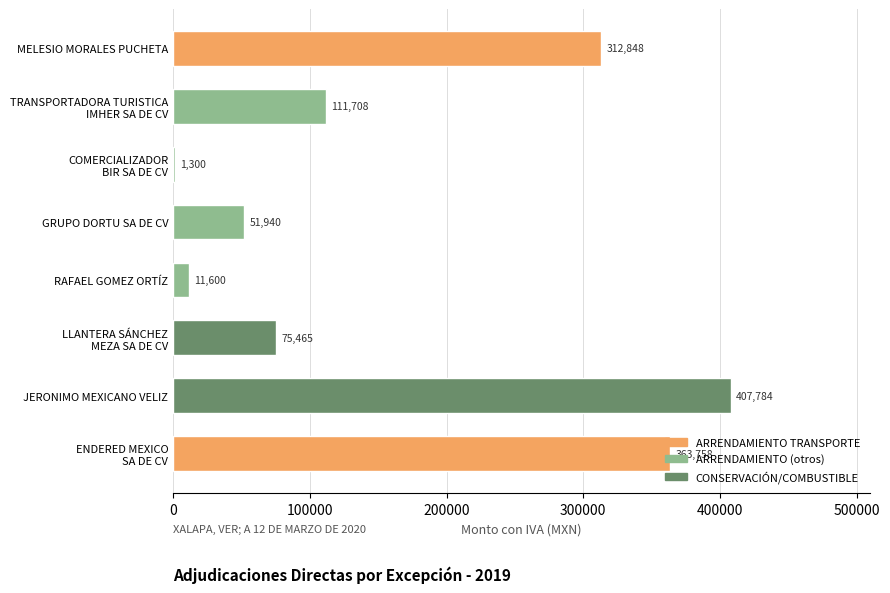

Is it true that the value at RAFAEL GOMEZ ORTÍZ is 11600.0?

True